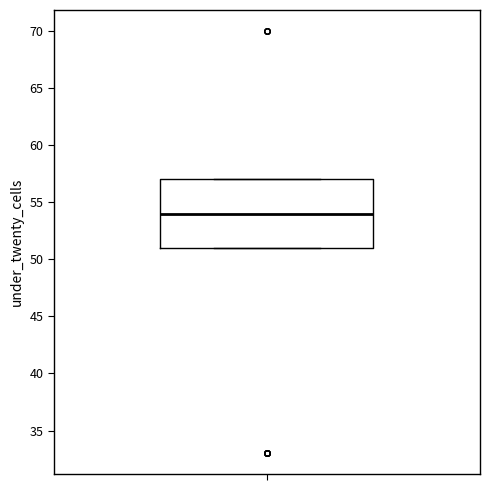

Where does the median line of the box sit on the y-axis? The values are not printed on the chart, so give them approximately, as read against the axis.

54